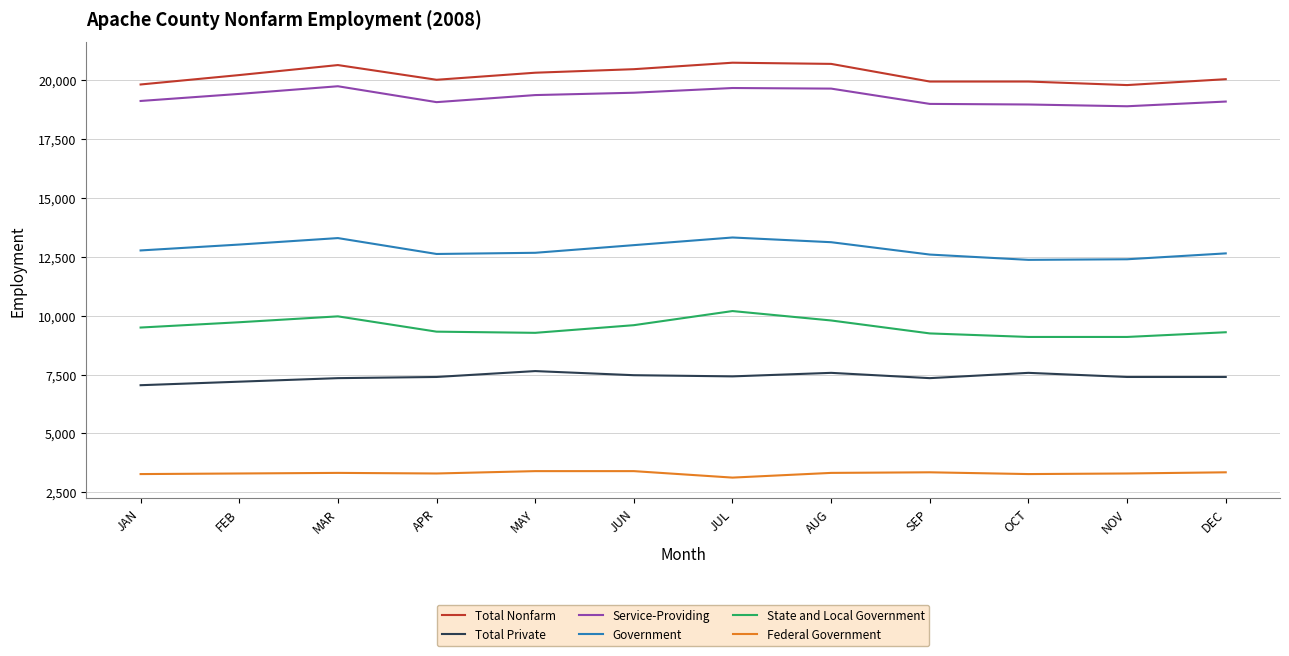

How many interior local peaks does the Government series have?

2